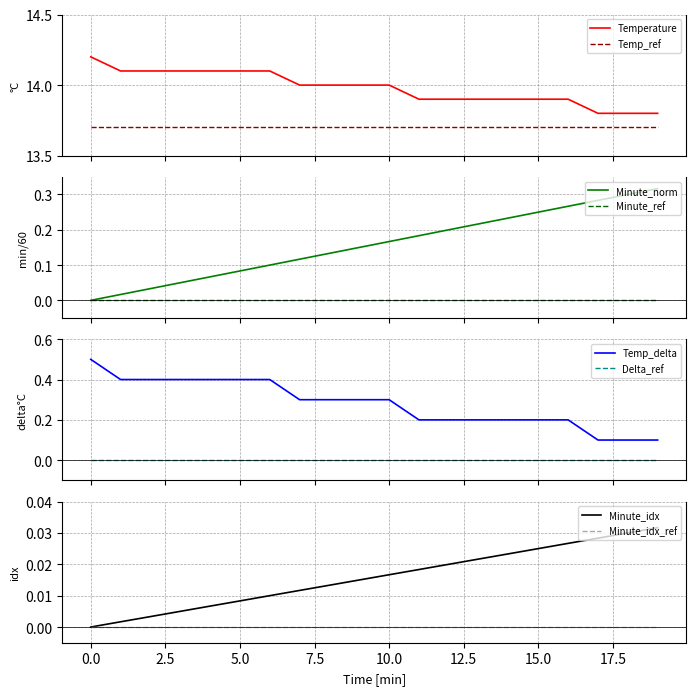

How many Temperature values are between 13 and 14?

13